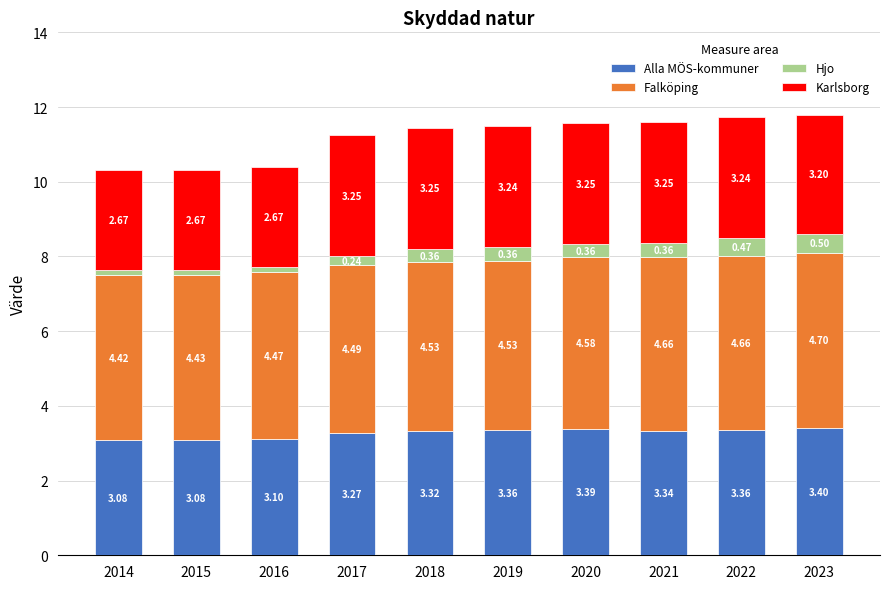

At which category is the sum across all series the highest?

2023